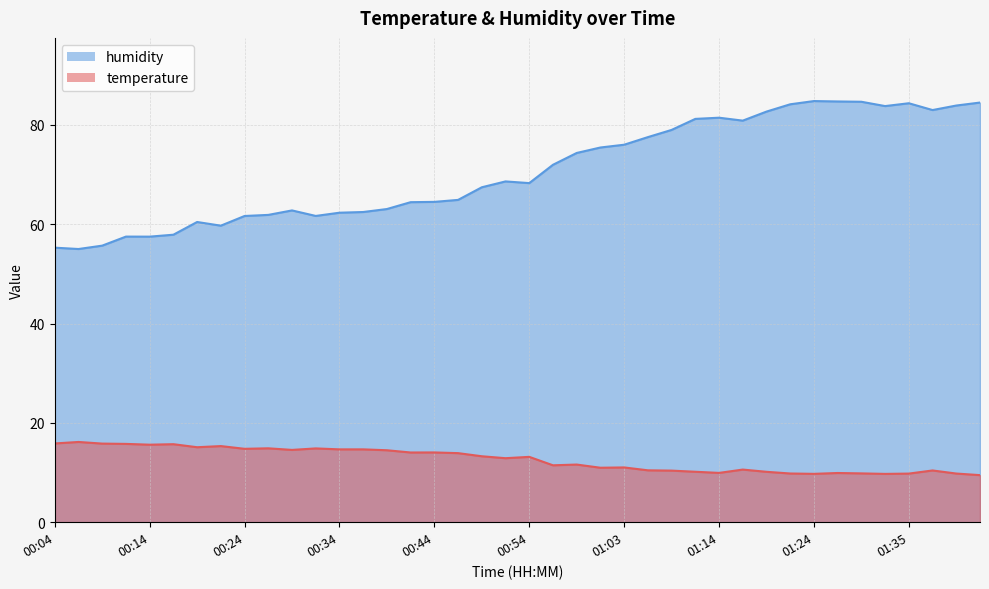

Reading left to right, extract all data points from this chart.

temperature: 00:04=15.9	00:07=16.2	00:09=15.8	00:12=15.8	00:14=15.6	00:17=15.7	00:19=15.1	00:22=15.3	00:24=14.8	00:27=14.9	00:29=14.6	00:31=14.9	00:34=14.7	00:36=14.7	00:39=14.5	00:41=14.0	00:44=14.1	00:46=13.9	00:49=13.3	00:51=12.9	00:54=13.2	00:56=11.5	00:59=11.6	01:01=11.0	01:03=11.0	01:06=10.4	01:09=10.4	01:11=10.2	01:14=9.9	01:16=10.6	01:19=10.2	01:21=9.8	01:24=9.7	01:27=9.9	01:30=9.8	01:33=9.7	01:35=9.8	01:38=10.4	01:40=9.8	01:43=9.5
humidity: 00:04=55.3	00:07=55.0	00:09=55.7	00:12=57.5	00:14=57.5	00:17=57.9	00:19=60.5	00:22=59.7	00:24=61.7	00:27=61.9	00:29=62.8	00:31=61.7	00:34=62.3	00:36=62.5	00:39=63.1	00:41=64.4	00:44=64.5	00:46=64.9	00:49=67.4	00:51=68.6	00:54=68.3	00:56=72.0	00:59=74.3	01:01=75.5	01:03=76.0	01:06=77.5	01:09=79.0	01:11=81.2	01:14=81.5	01:16=80.9	01:19=82.7	01:21=84.2	01:24=84.8	01:27=84.7	01:30=84.7	01:33=83.8	01:35=84.4	01:38=83.0	01:40=83.9	01:43=84.5